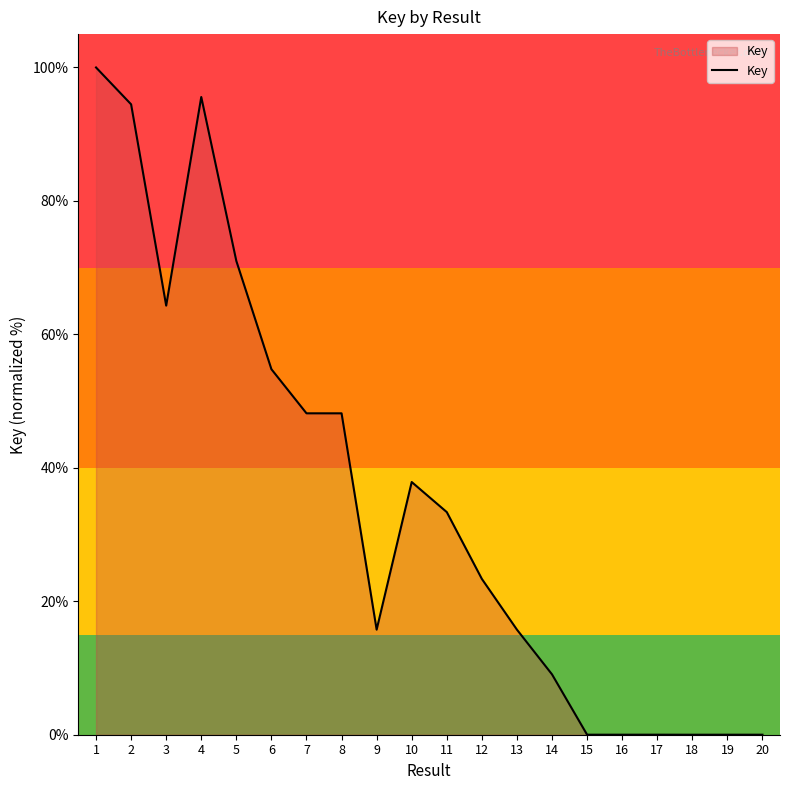

At which category does the data reach its first local valley?

3